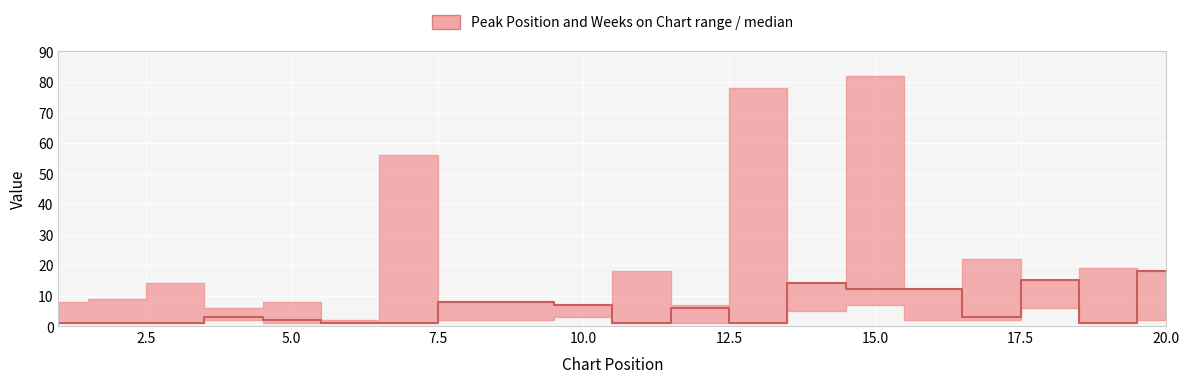

What is the value of the 4th point from the left?

3